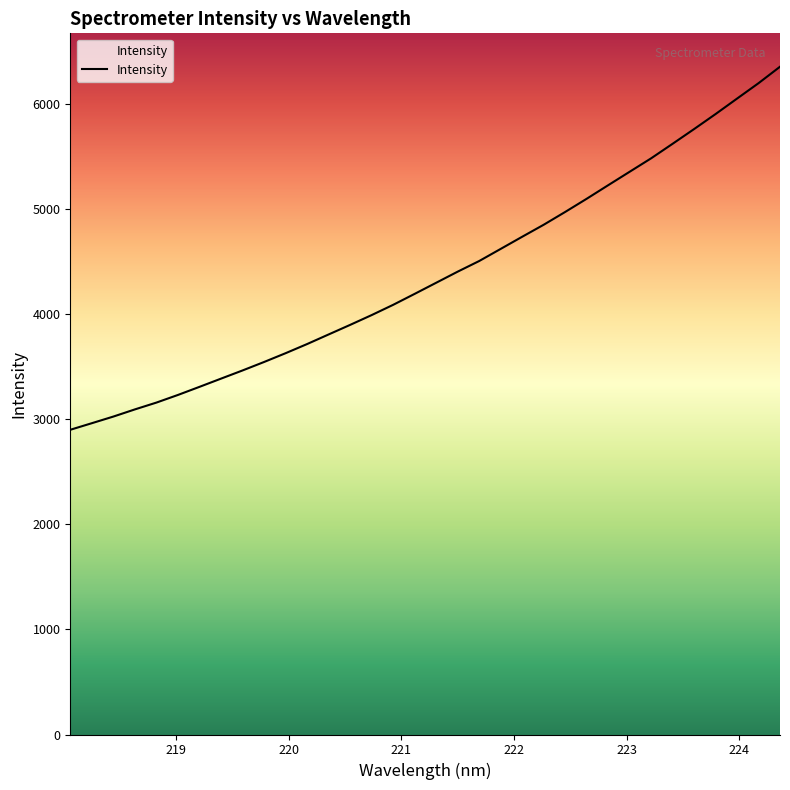

What is the difference between the maximum and minimum values?

3454.0